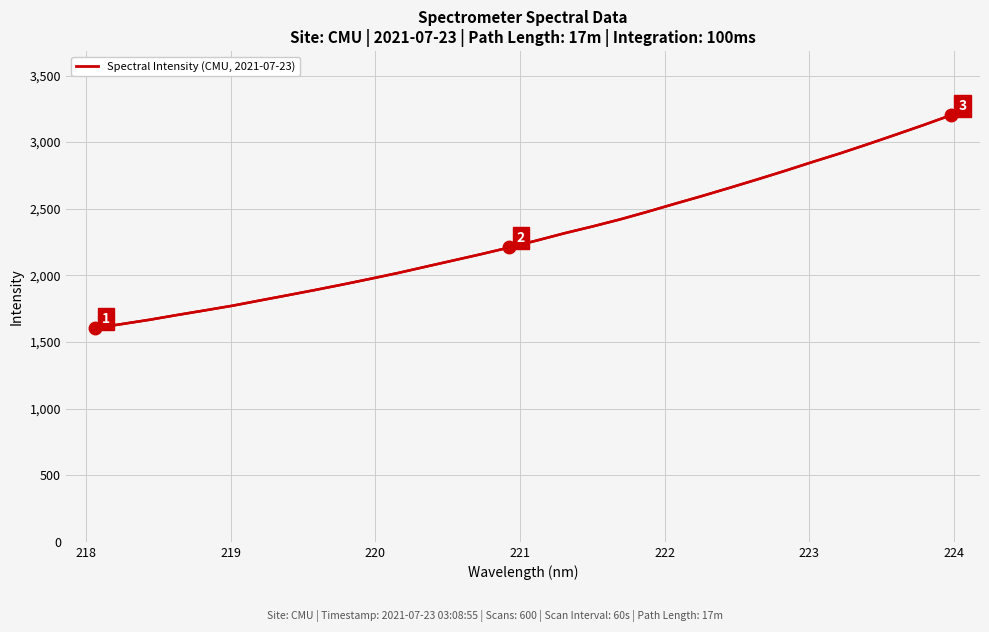

Does the chart have visible grid lines?

Yes